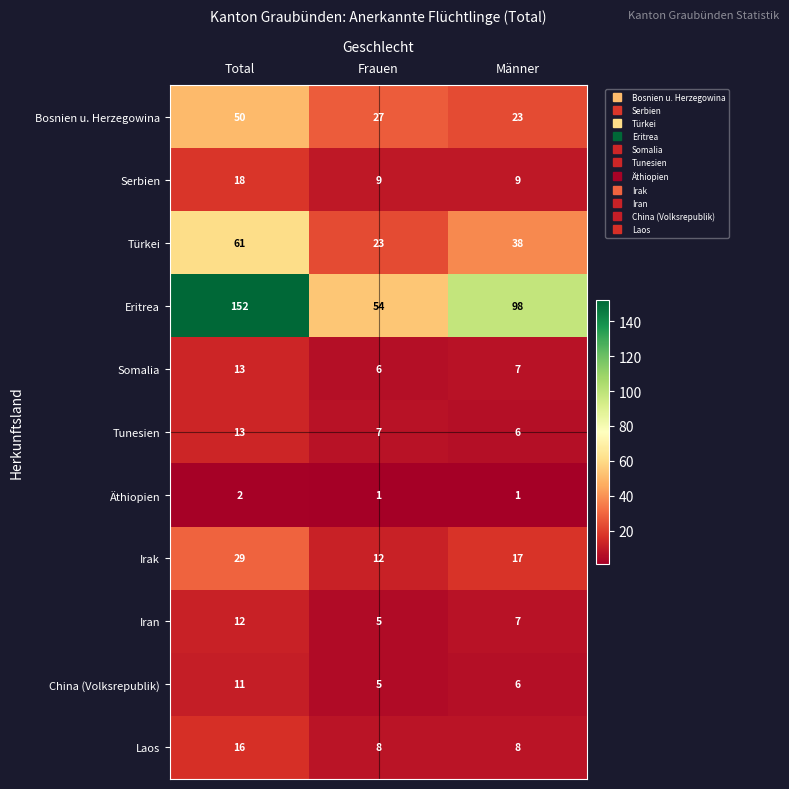

What is the spread (max minus min) of values at Frauen?

53